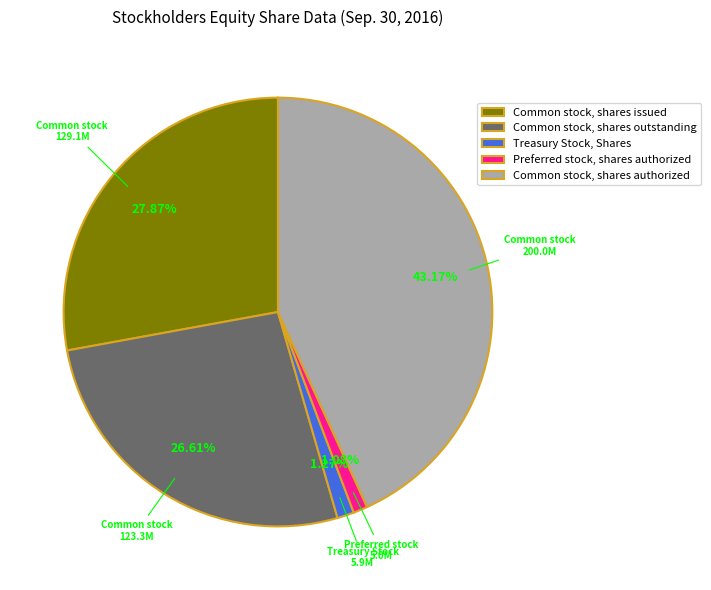

Count the number of slices in the pie.

5